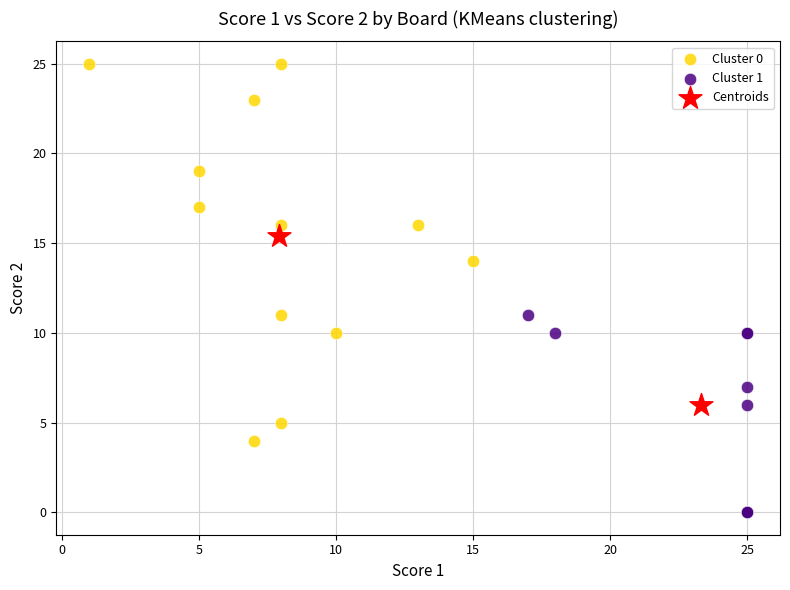

Which series has the largest Y range (max minus min)?

Cluster 0